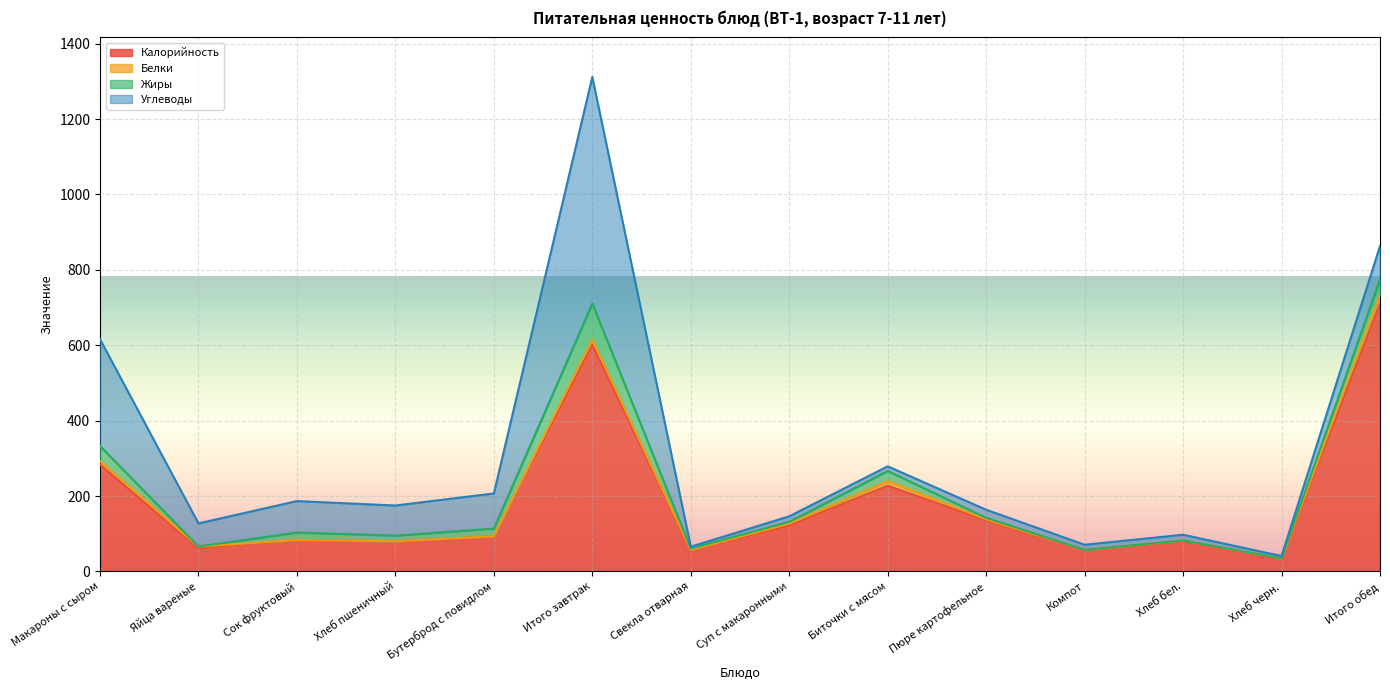

What is the difference between the second highest and second lowest values in the Жиры series?

40.0